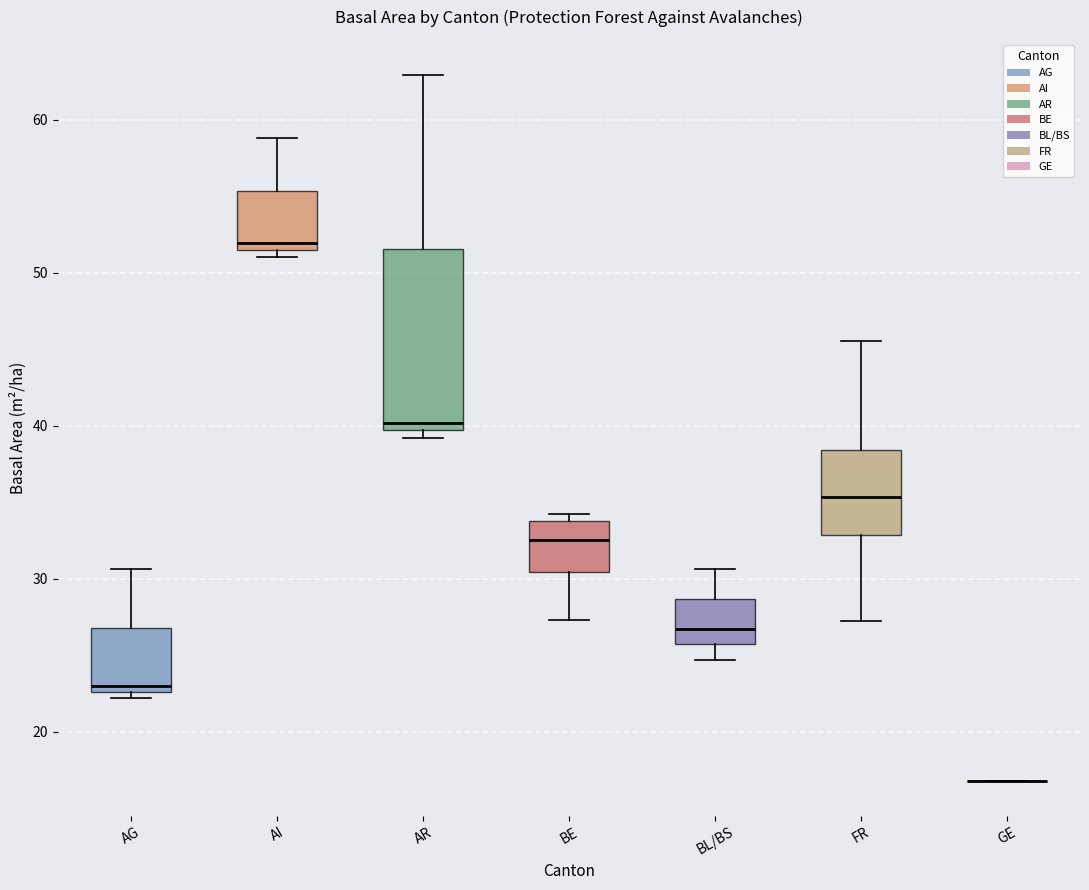

Which box is the tallest, from its lower edge to its upper edge?

AR